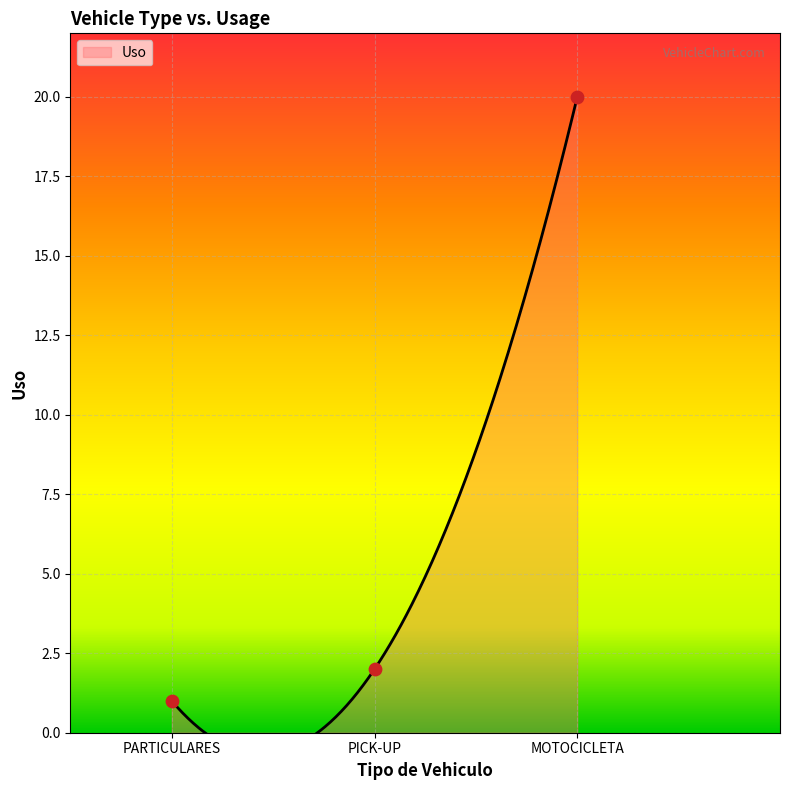

What is the change in value from PARTICULARES to MOTOCICLETA?

+19